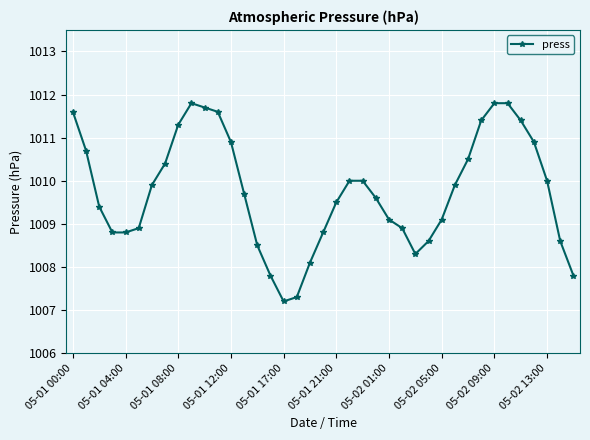

What is the value of the 18th point from the left?

1007.3